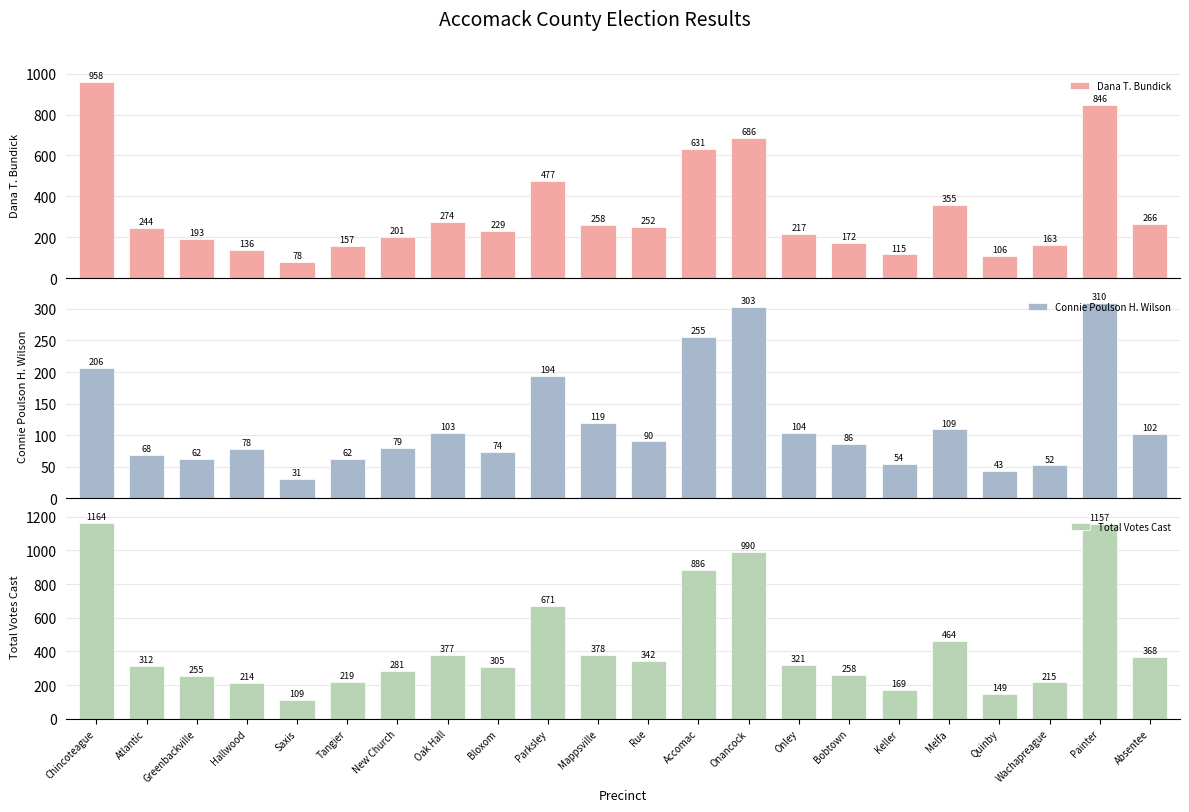

Is it true that Dana T. Bundick equals 190 at Quinby?

False